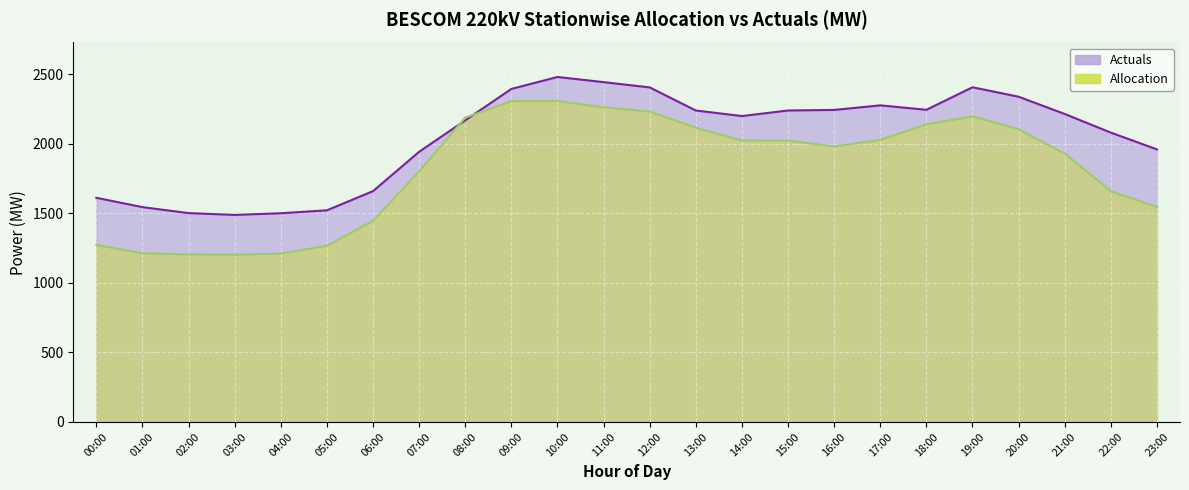

Which label corresponds to the largest value in the chart?

10:00